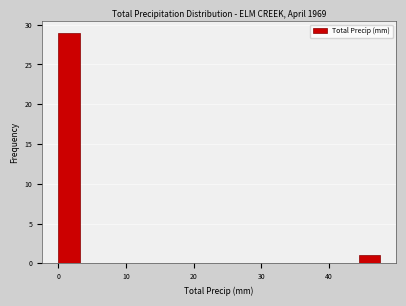

Around what value on the x-axis is the tallest bar? Give the approximate position of its centre, as read against the axis.

2